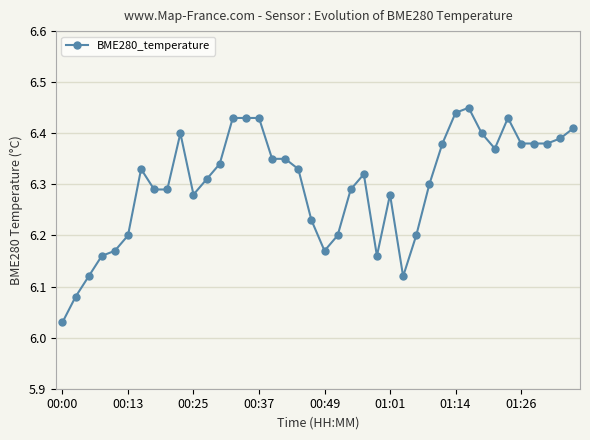

True or false: there are more than 1 points higher than both neighbors.

True